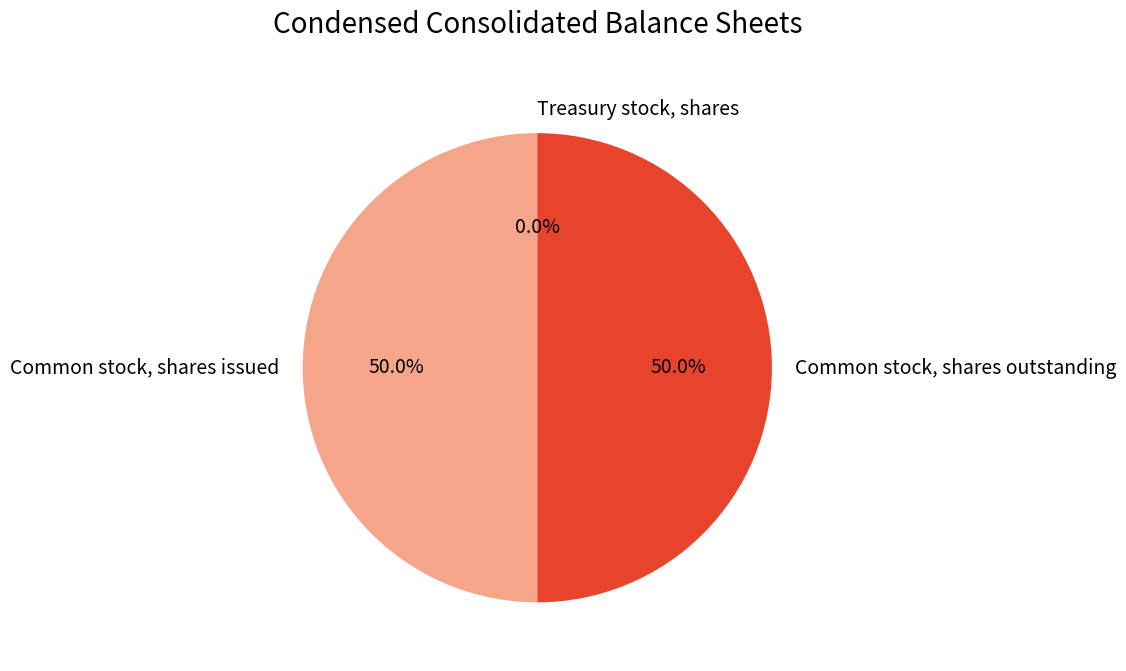

Approximately how many times larger is the value at Common stock, shares outstanding compared to Common stock, shares issued?

1.0